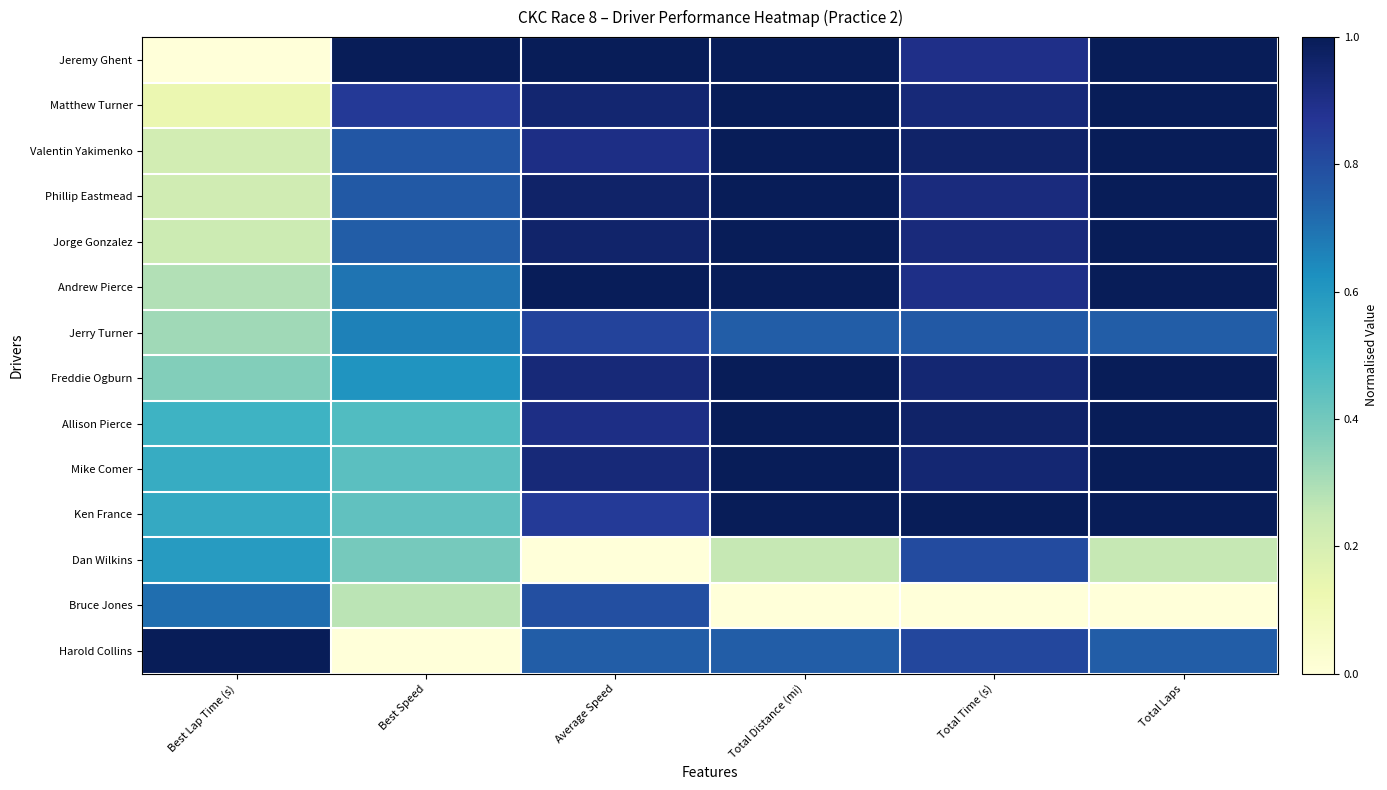

Which series has the largest range (max minus min)?

Jeremy Ghent